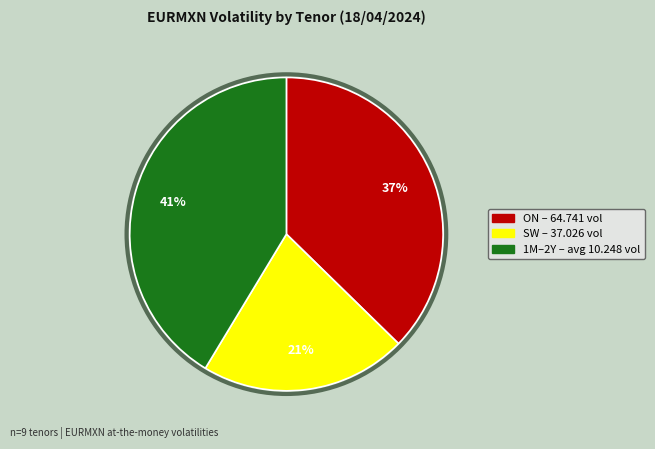

Is there any slice that represents more than half of the pie?

No